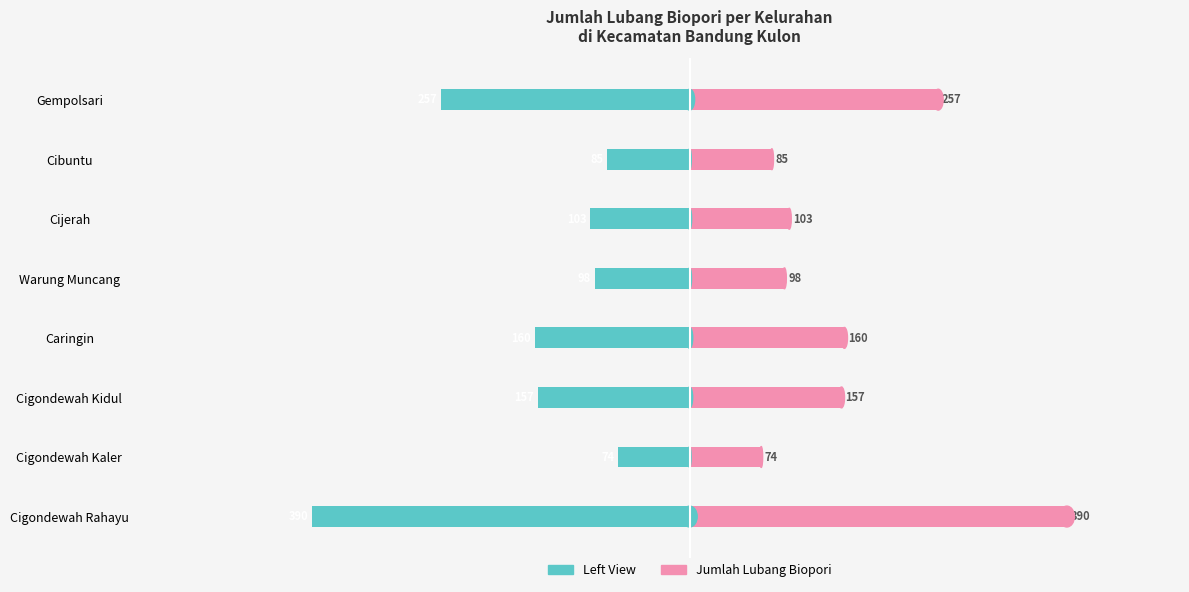

Which series has the largest total across all categories?

Jumlah Lubang Biopori (Right)